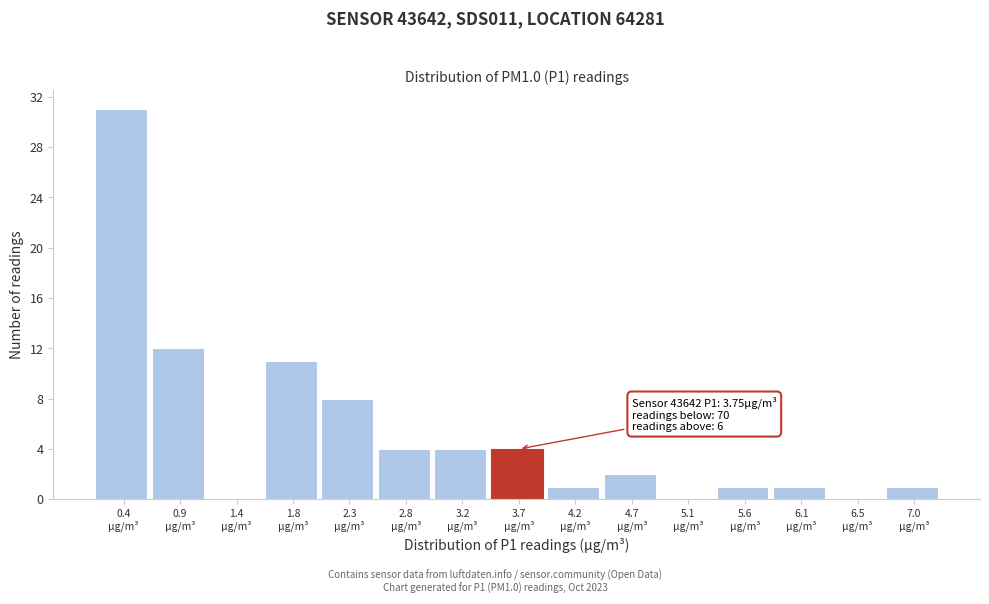

What is the sum of all values?

80